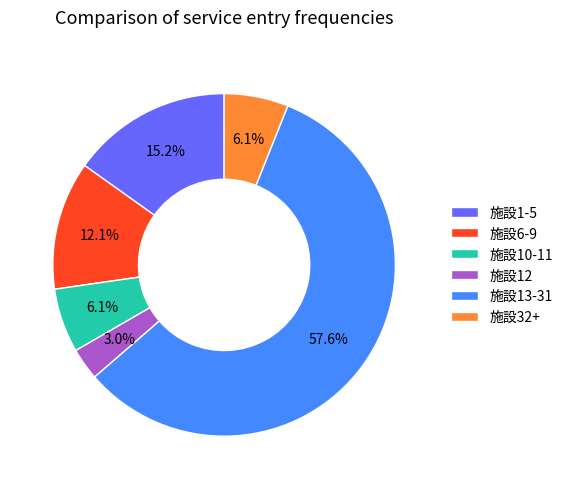

What portion of the pie excludes 施設1-5?

84.8%